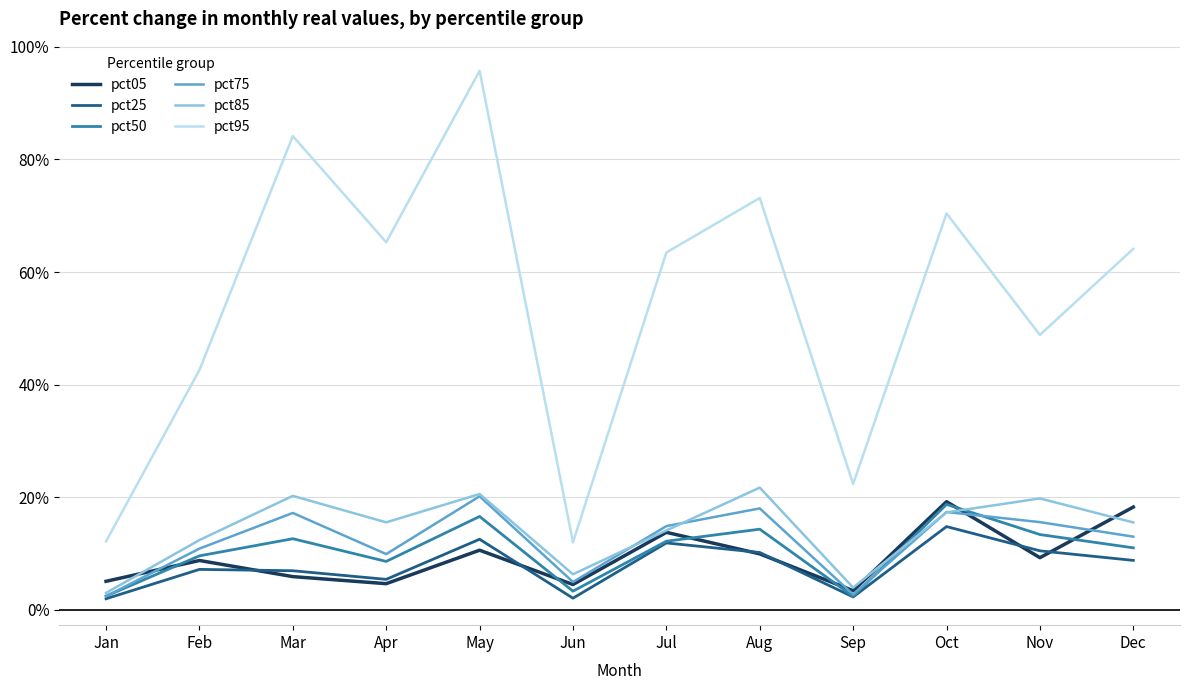

Does the chart have visible grid lines?

Yes